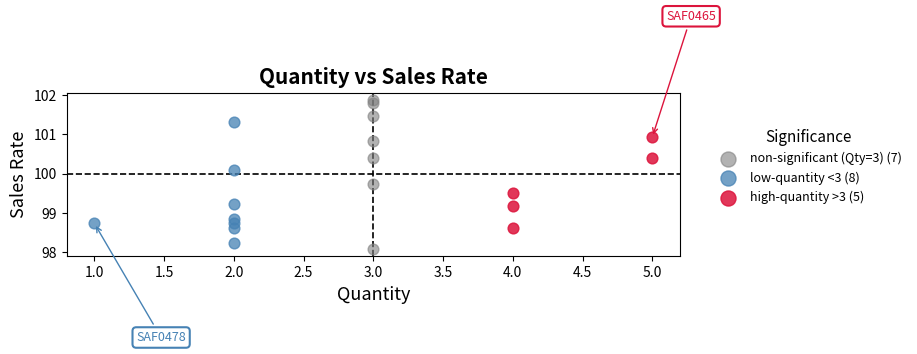

Which series contains the highest Y value?

non-significant (Qty=3) (7)